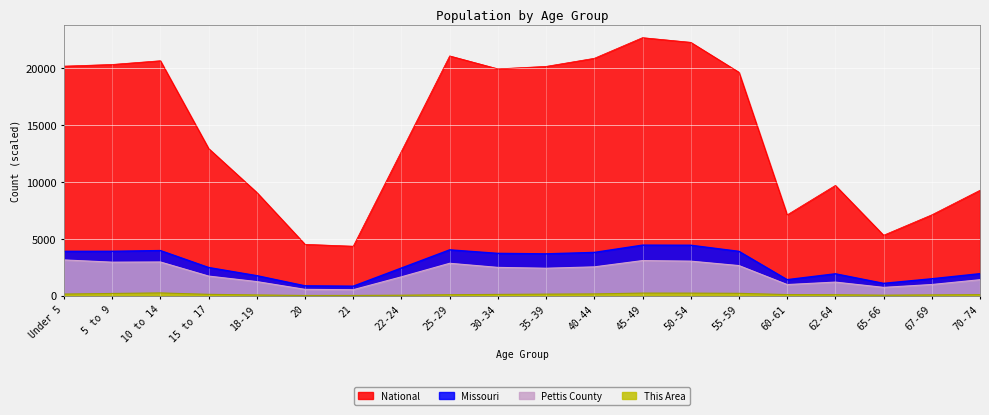

What is the sum of the Pettis County values at 15 to 17 and 40-44?

4259.0